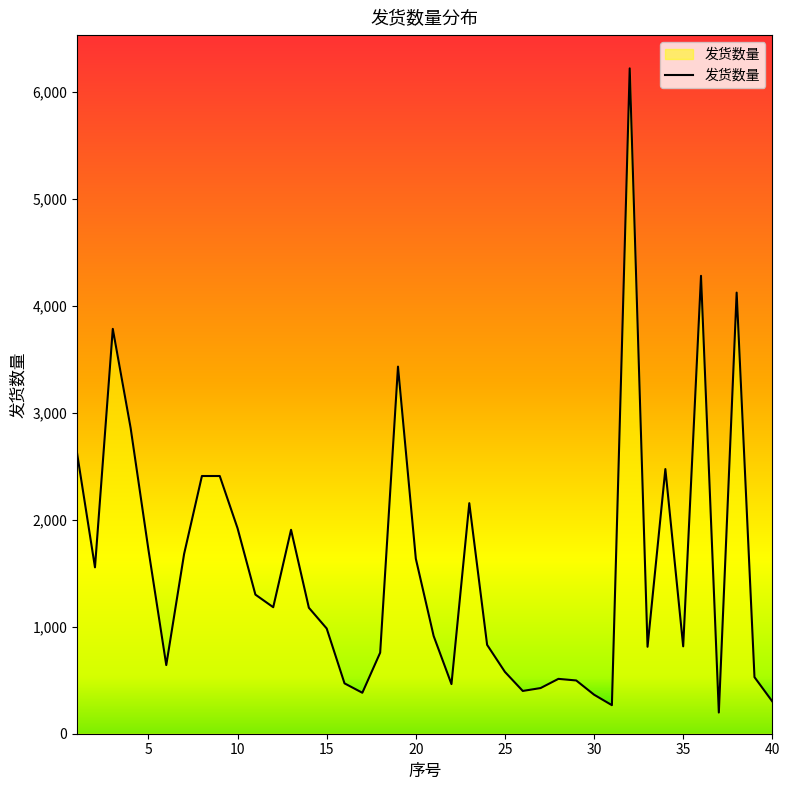

What is the maximum value shown in the chart?

6222